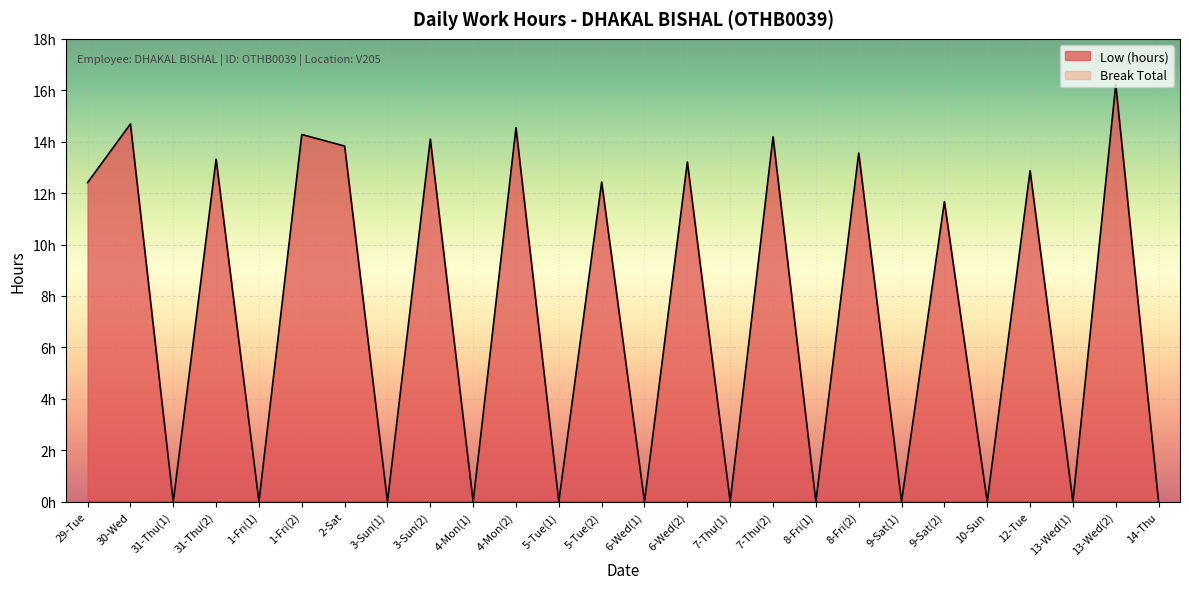

What is the value of the 17th point from the left?

14.2